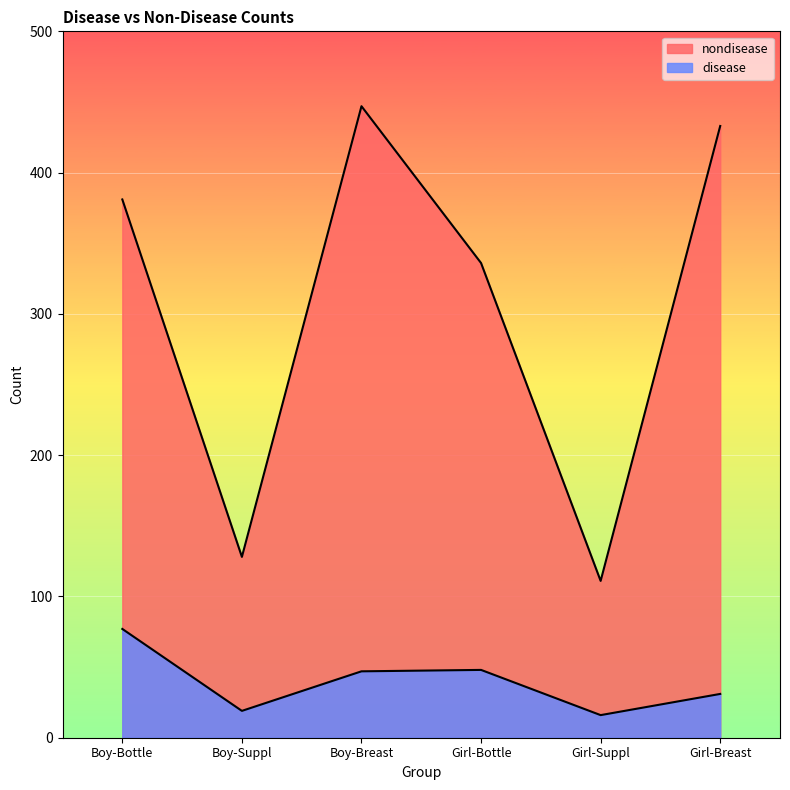

What is the difference between the second highest and second lowest values in the nondisease series?

305